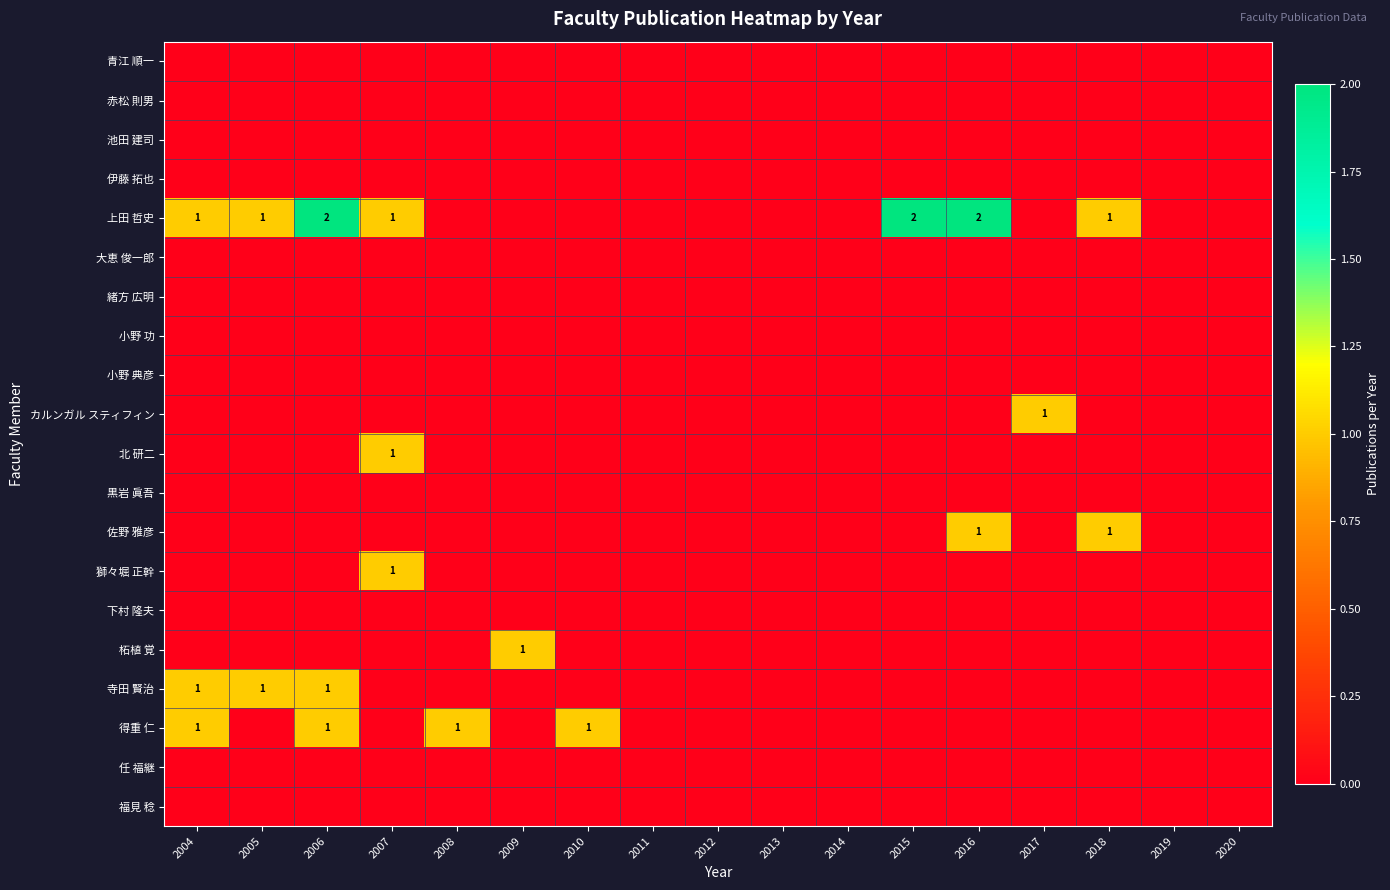

What is the highest value of the 寺田 賢治 series?

1